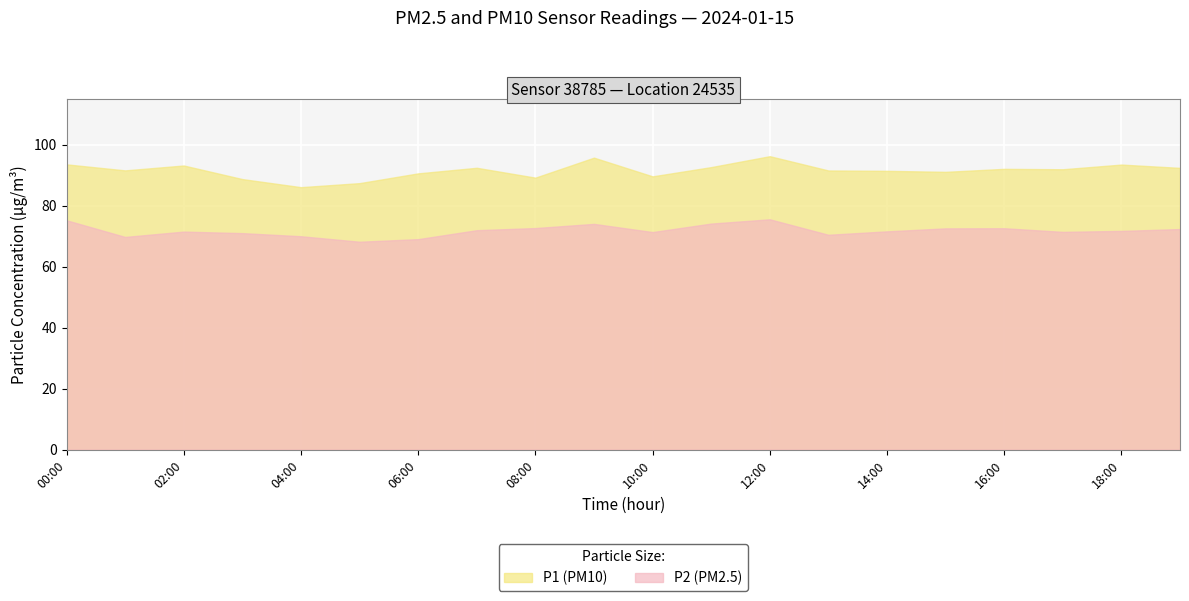

True or false: P2 and P1 intersect in this chart.

False